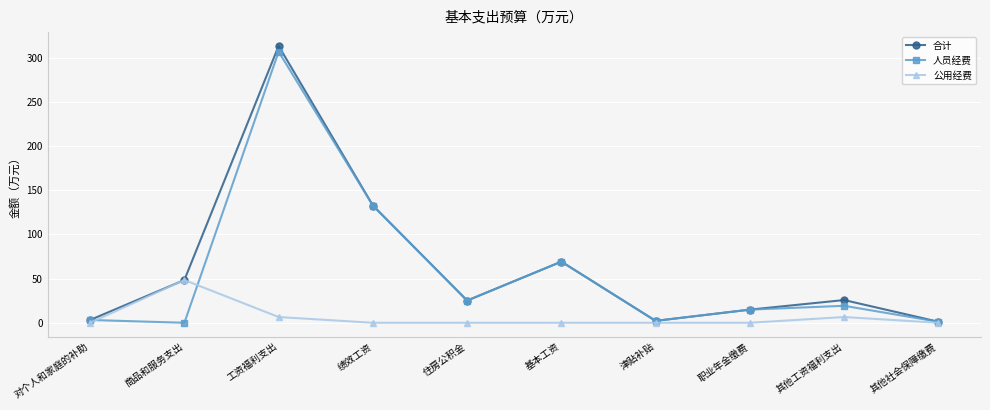

What is the sum of the 人员经费 values at 津贴补贴 and 基本工资?

71.3